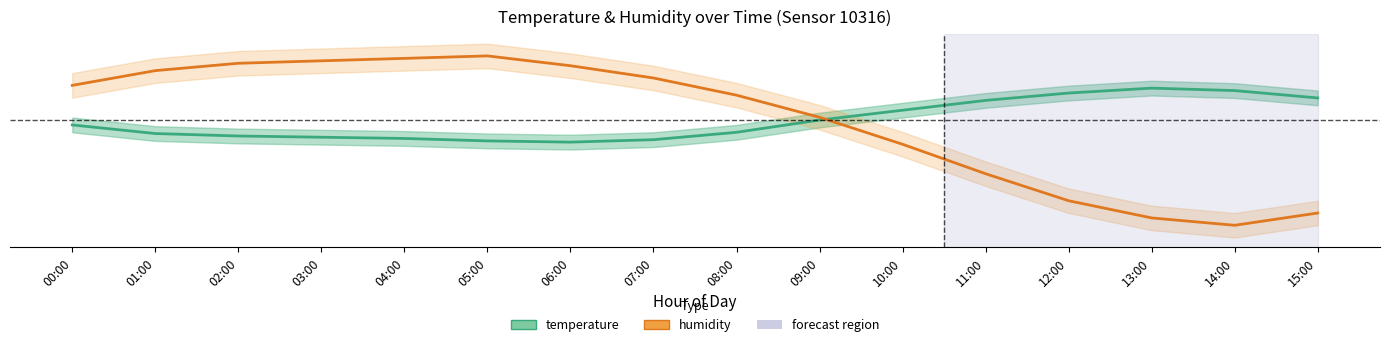

True or false: temperature and humidity intersect in this chart.

True